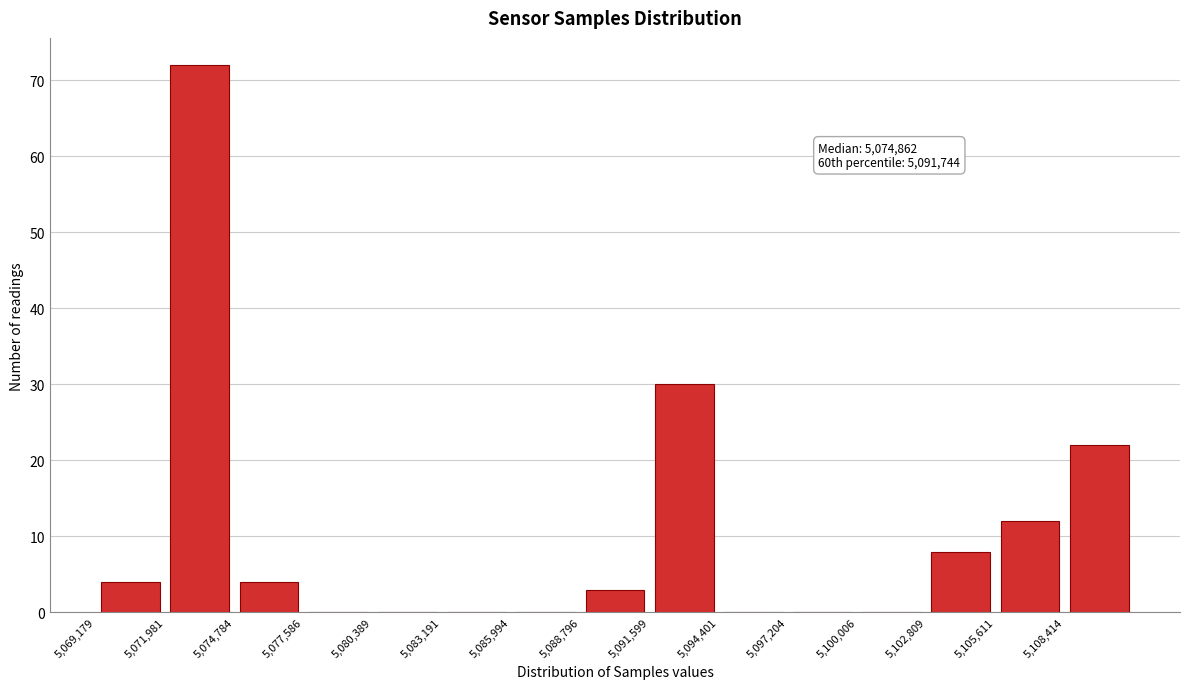

Which range on the x-axis has the tallest bar?

5072000 to 5075000